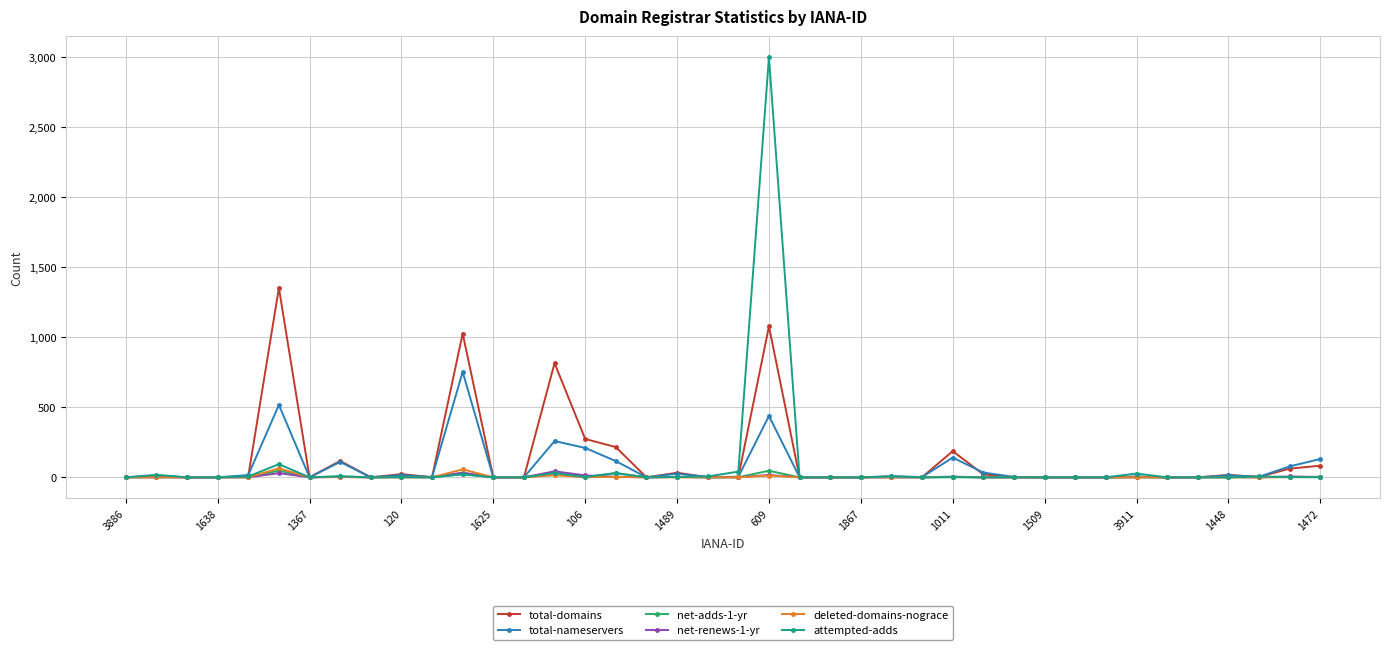

Which series has the widest spread of values?

attempted-adds